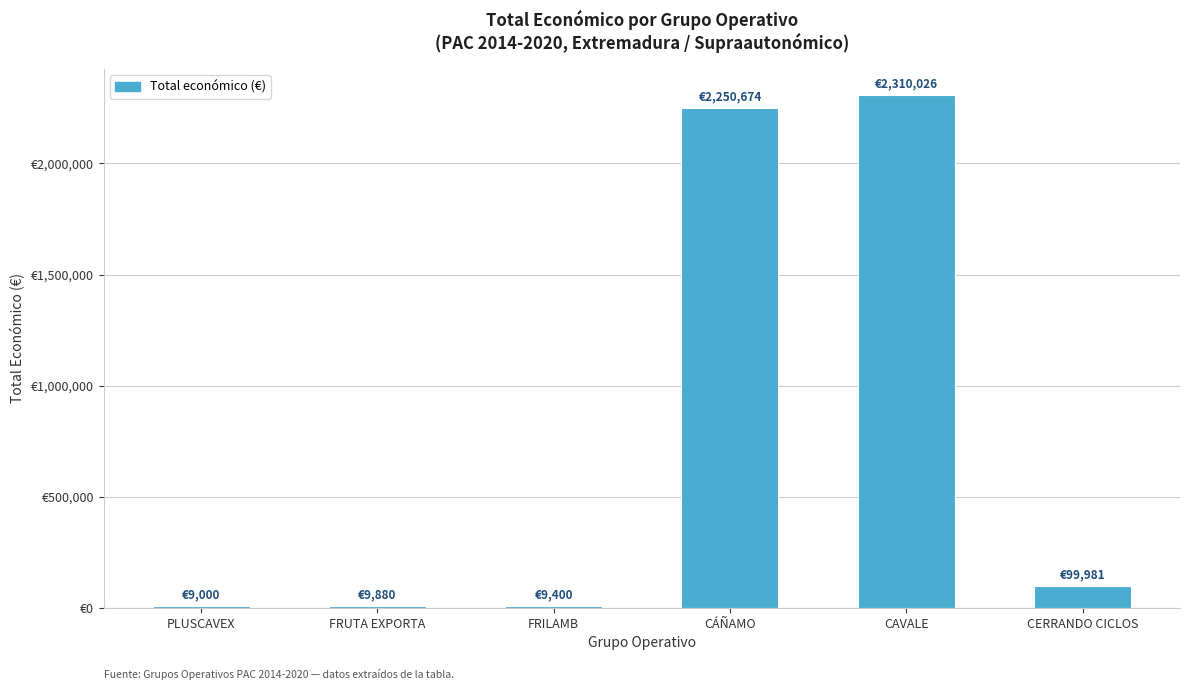

Reading left to right, transcribe all the data shown in this chart.

9000	9880	9400	2250674	2310026	99981